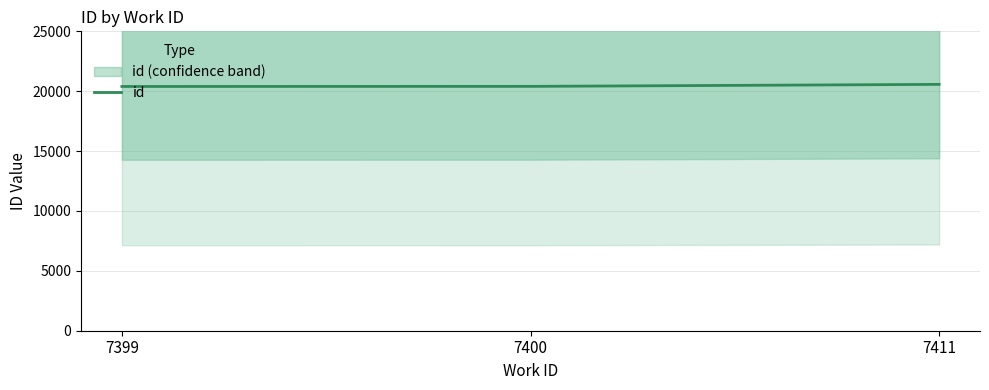

What is the change in value from 7399 to 7411?

+175